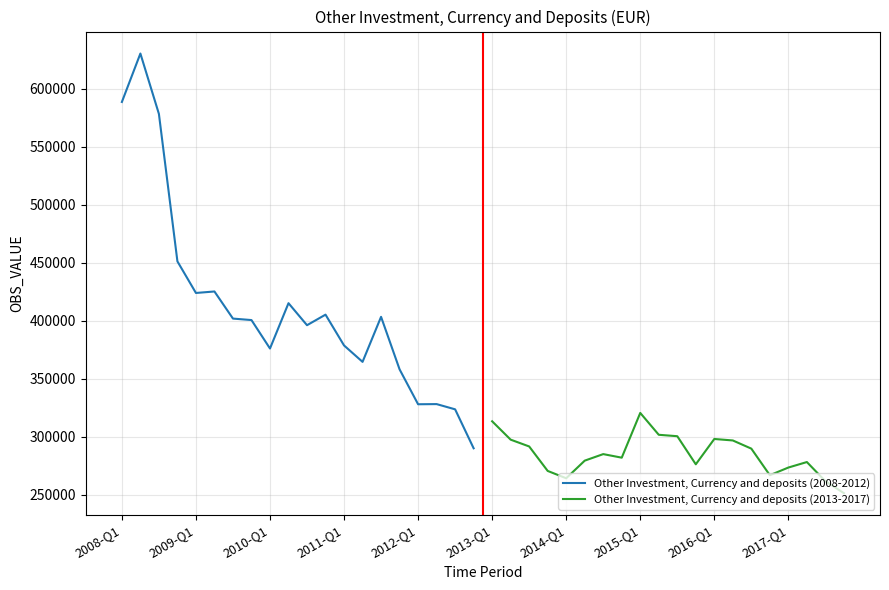

What position from the left is 2014-Q1?

7